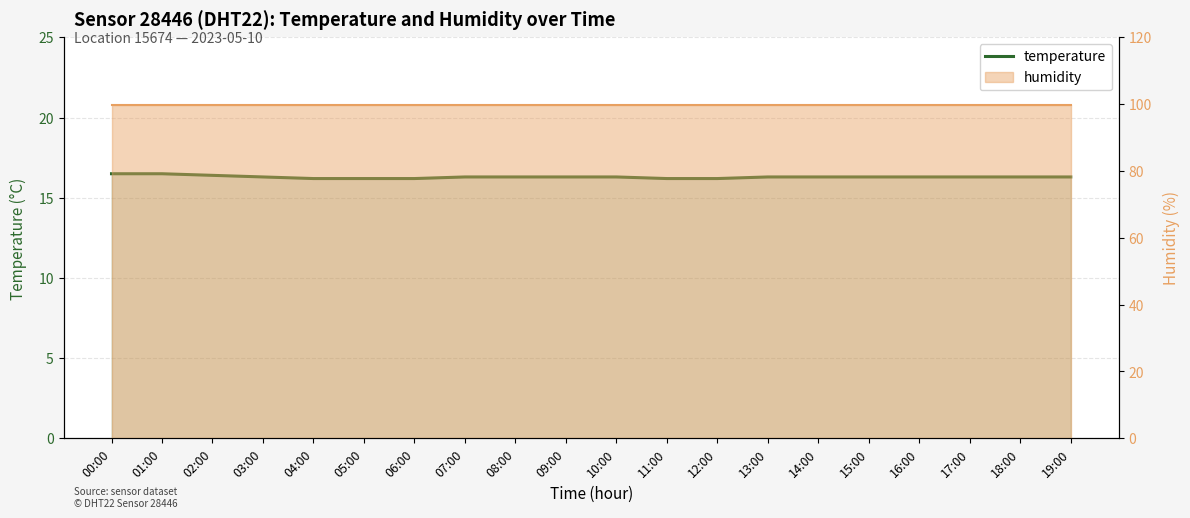

Which label corresponds to the largest value in the chart?

00:00